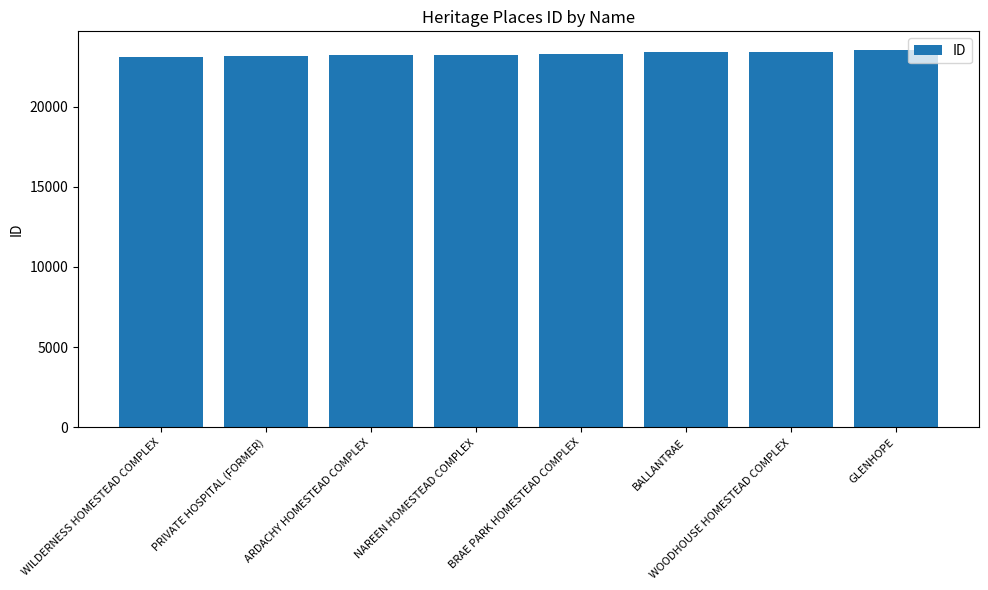

What is the change in value from PRIVATE HOSPITAL (FORMER) to BRAE PARK HOMESTEAD COMPLEX?

+138